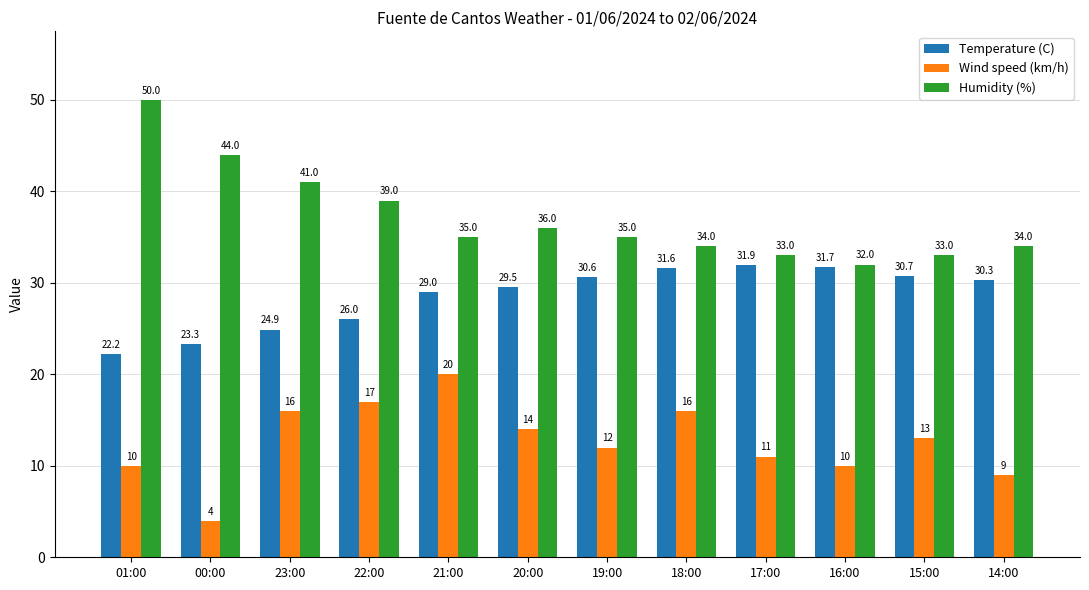

Are the bars grouped side by side (vs. stacked)?

Yes